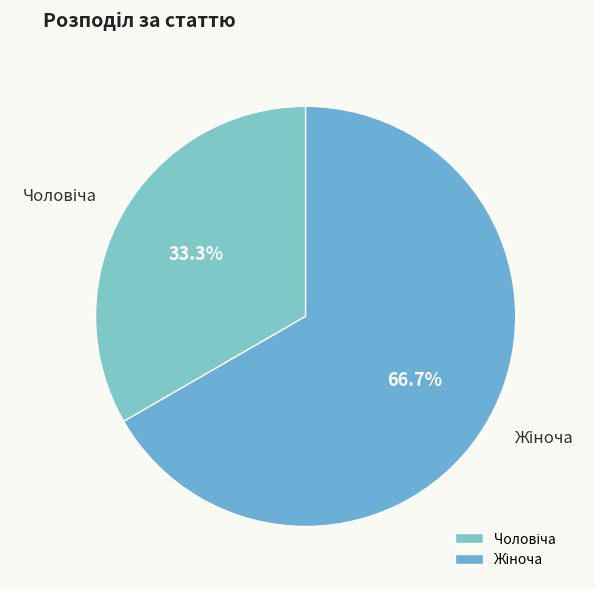

Is there any slice that represents more than half of the pie?

Yes